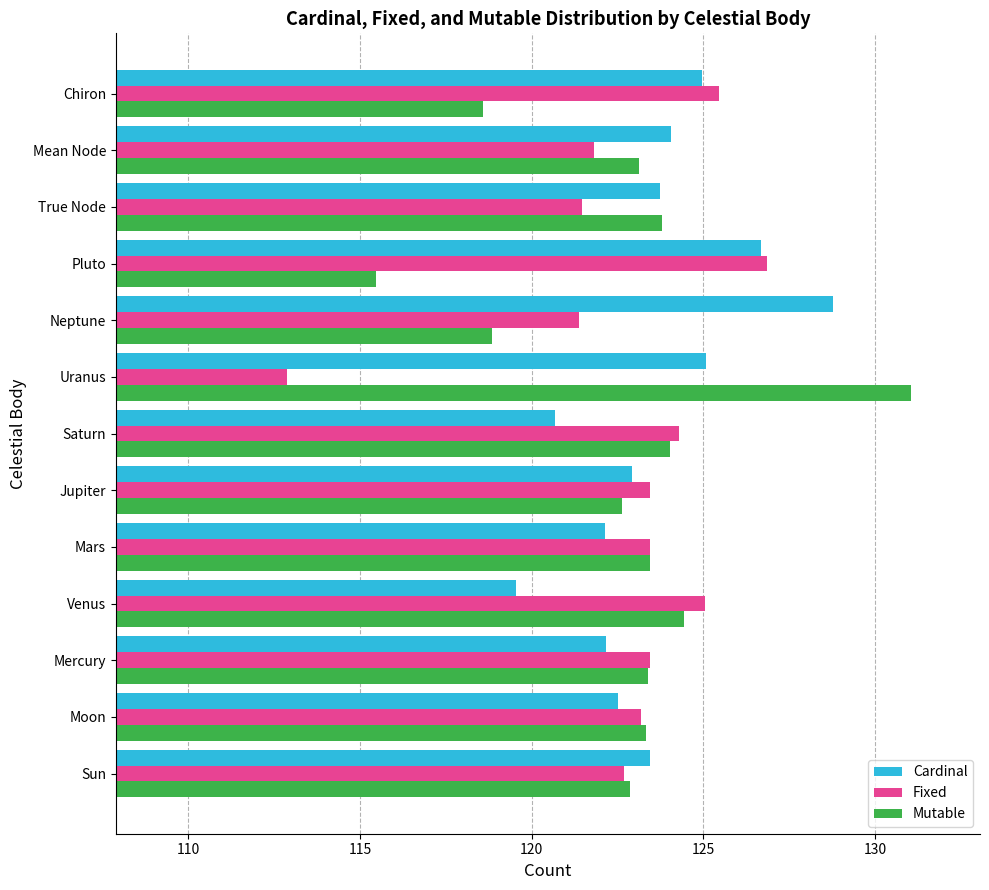

What is the difference between the second highest and minimum values in the Mutable series?

9.0